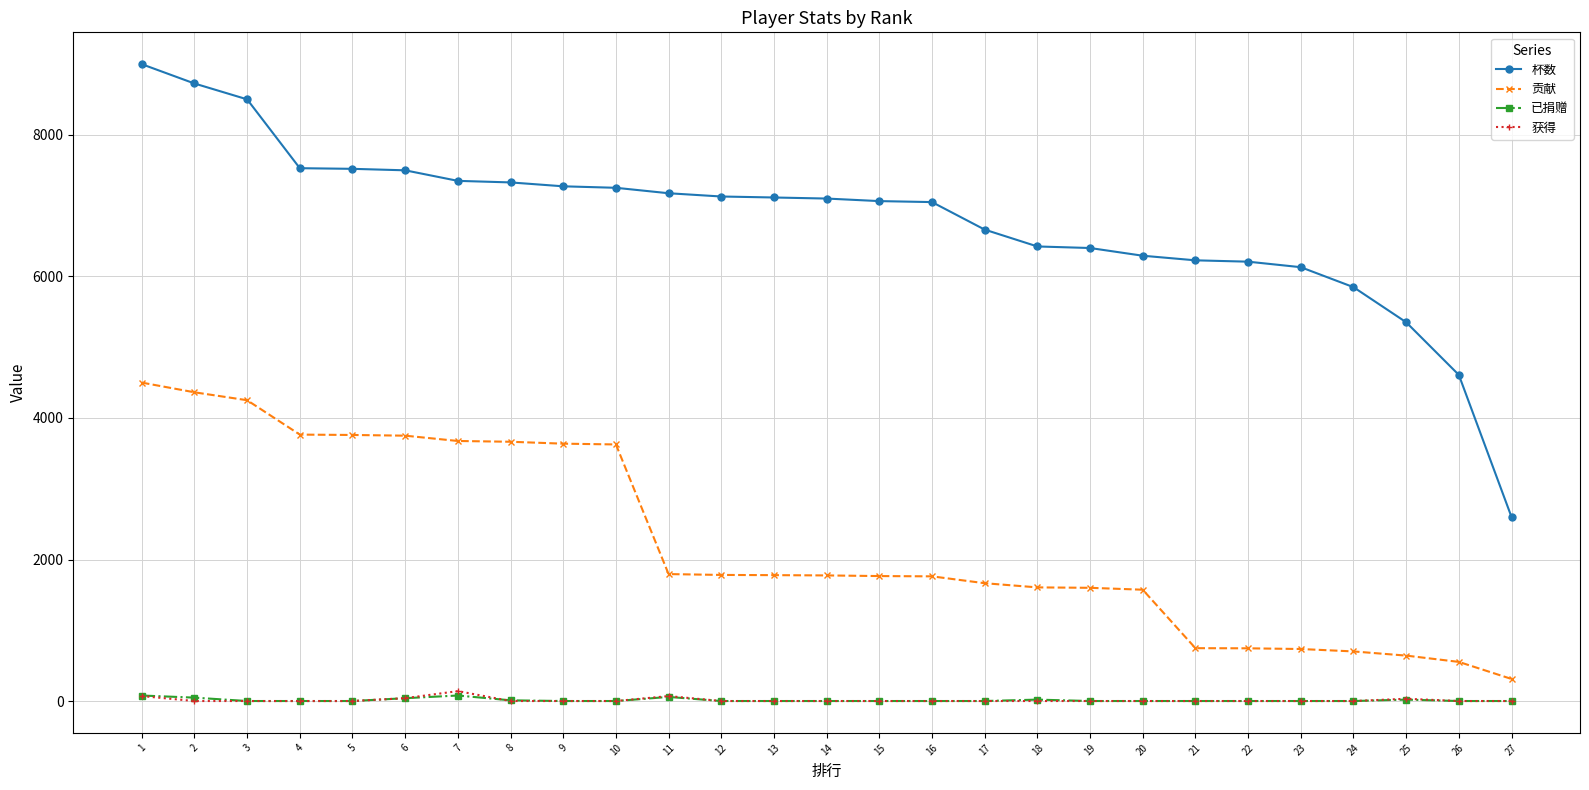

What is the greatest value displayed?

9000